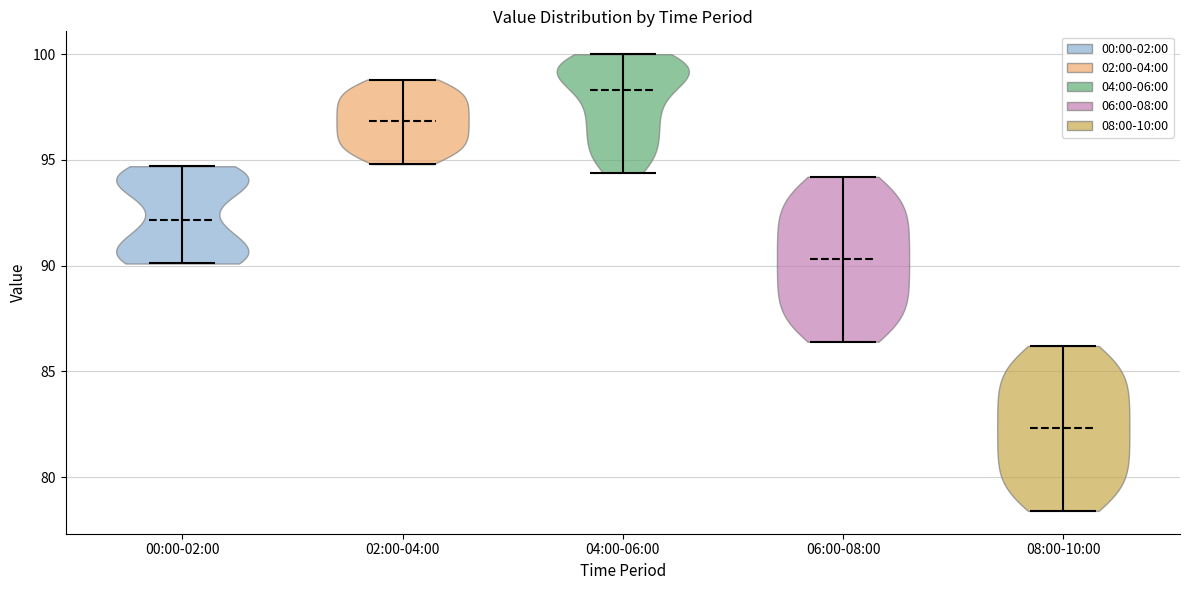

Reading left to right, read every violin against the y-axis: where its median line is, and the lowest and highest points it reaches. The values are not printed on the chart, so give them approximately, as read against the axis.

00:00-02:00: median line 92.0, lowest point 90.0, highest point 94.5
02:00-04:00: median line 97.0, lowest point 95.0, highest point 99.0
04:00-06:00: median line 98.5, lowest point 94.5, highest point 100.0
06:00-08:00: median line 90.5, lowest point 86.5, highest point 94.0
08:00-10:00: median line 82.5, lowest point 78.5, highest point 86.0